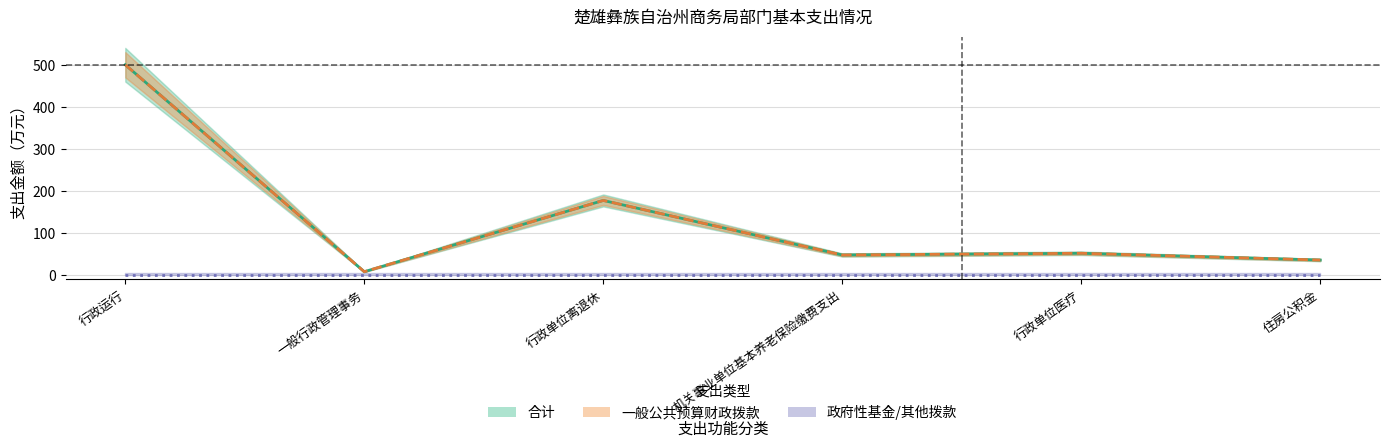

In 合计, how many points are lower than both neighbors (excluding endpoints)?

2